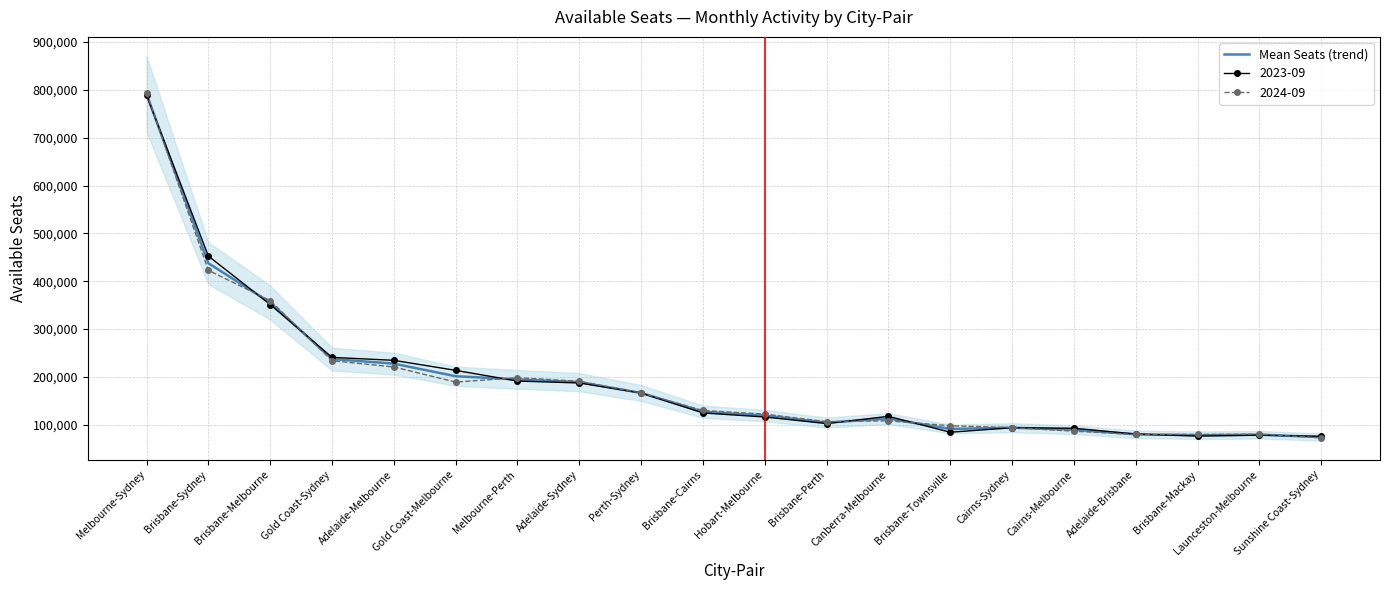

Where is the first local minimum?

Brisbane-Perth